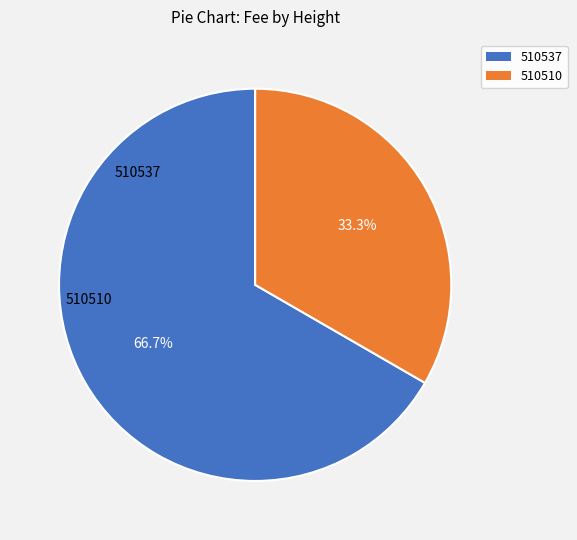

Do 510537 and 510510 together represent more than half of the pie?

Yes